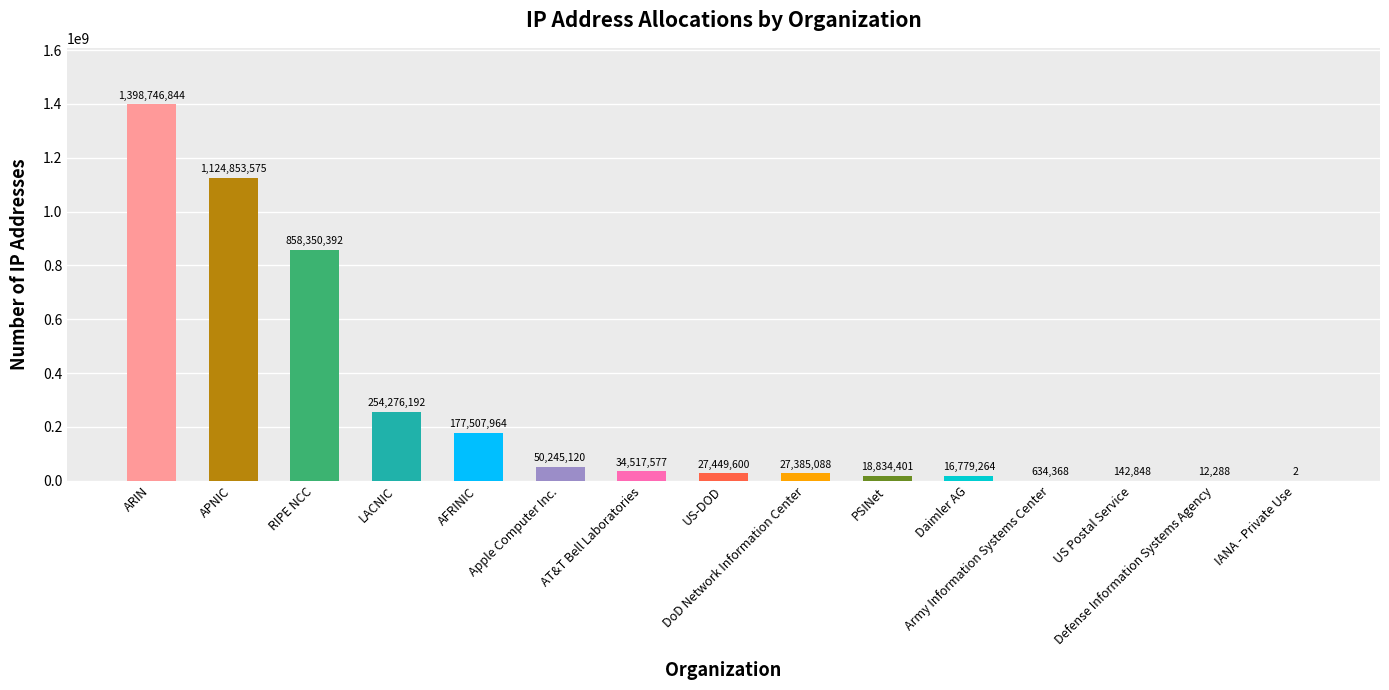

What is the sum of all values?

3989735523